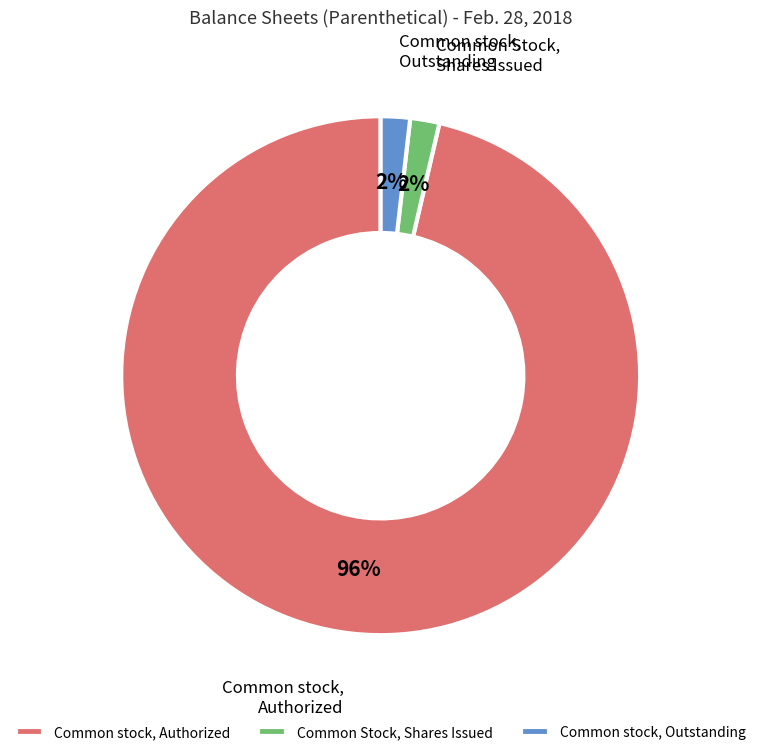

The Common stock, Outstanding slice represents 2% of the pie. True or false?

True